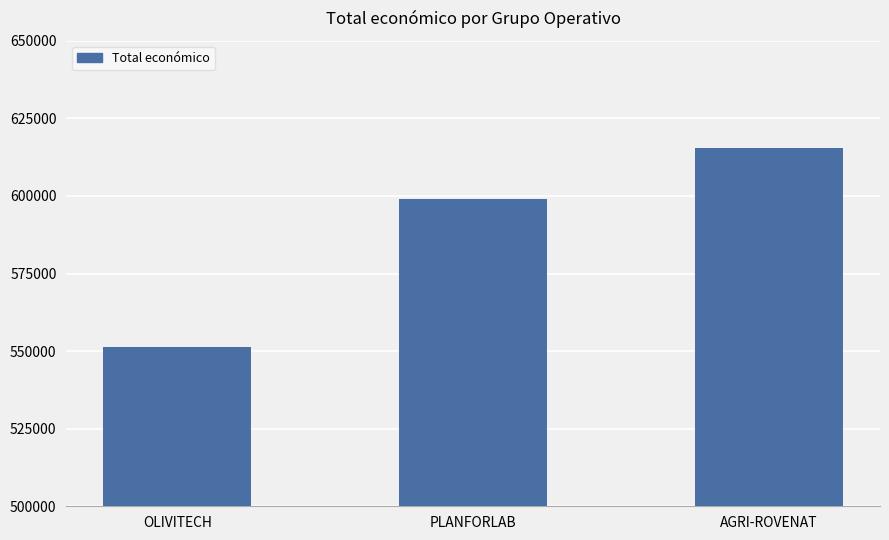

Count the number of data series in this chart.

1